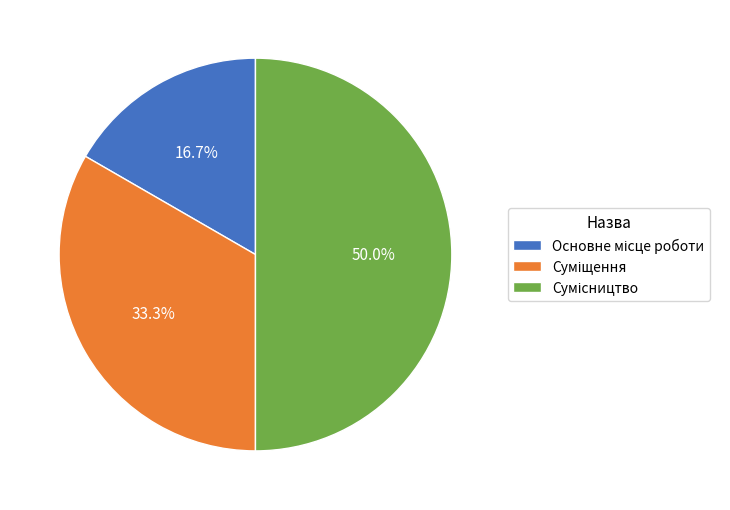

How many segments does this pie chart have?

3